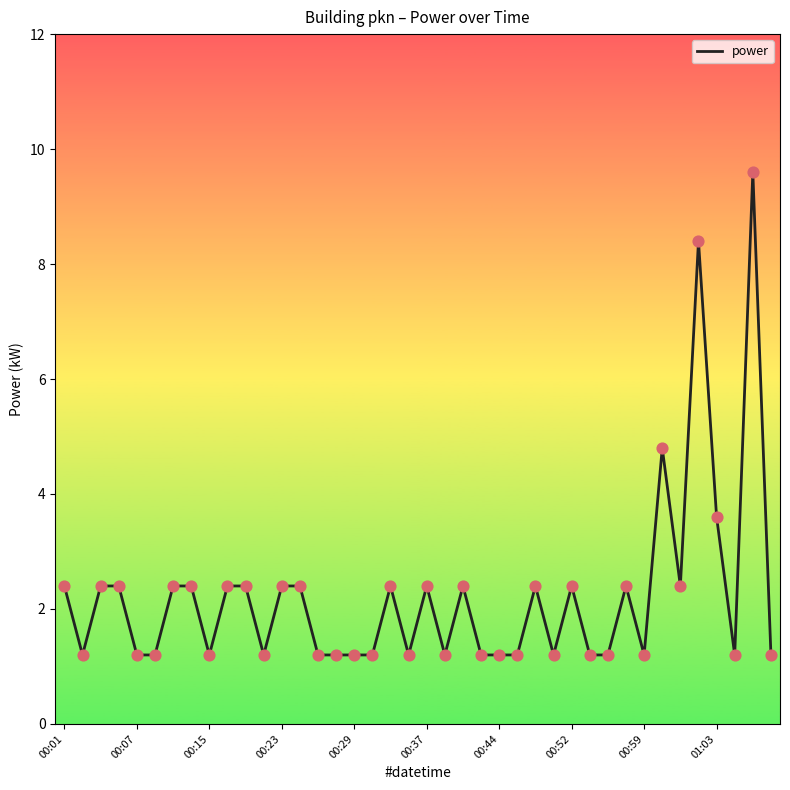

What is the difference between the maximum and minimum values?

8.4